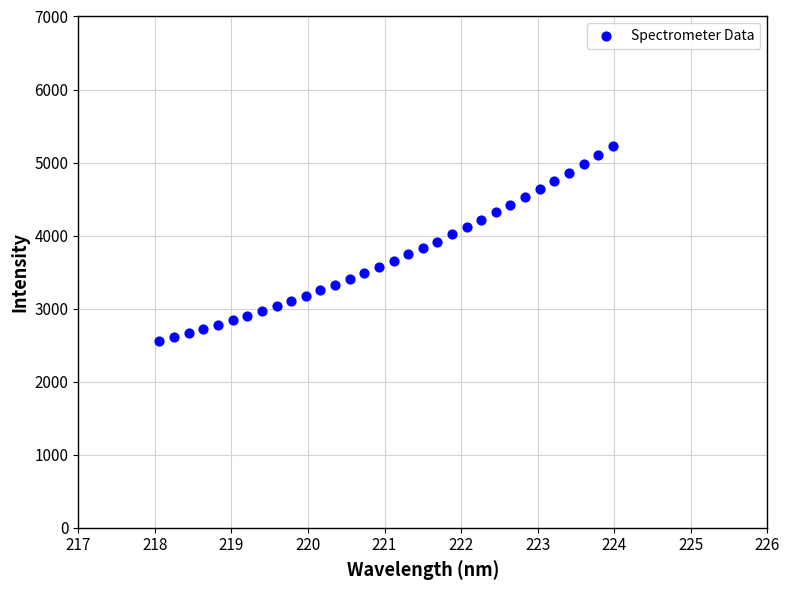

What is the range of Y values (max minus min)?

2662.8